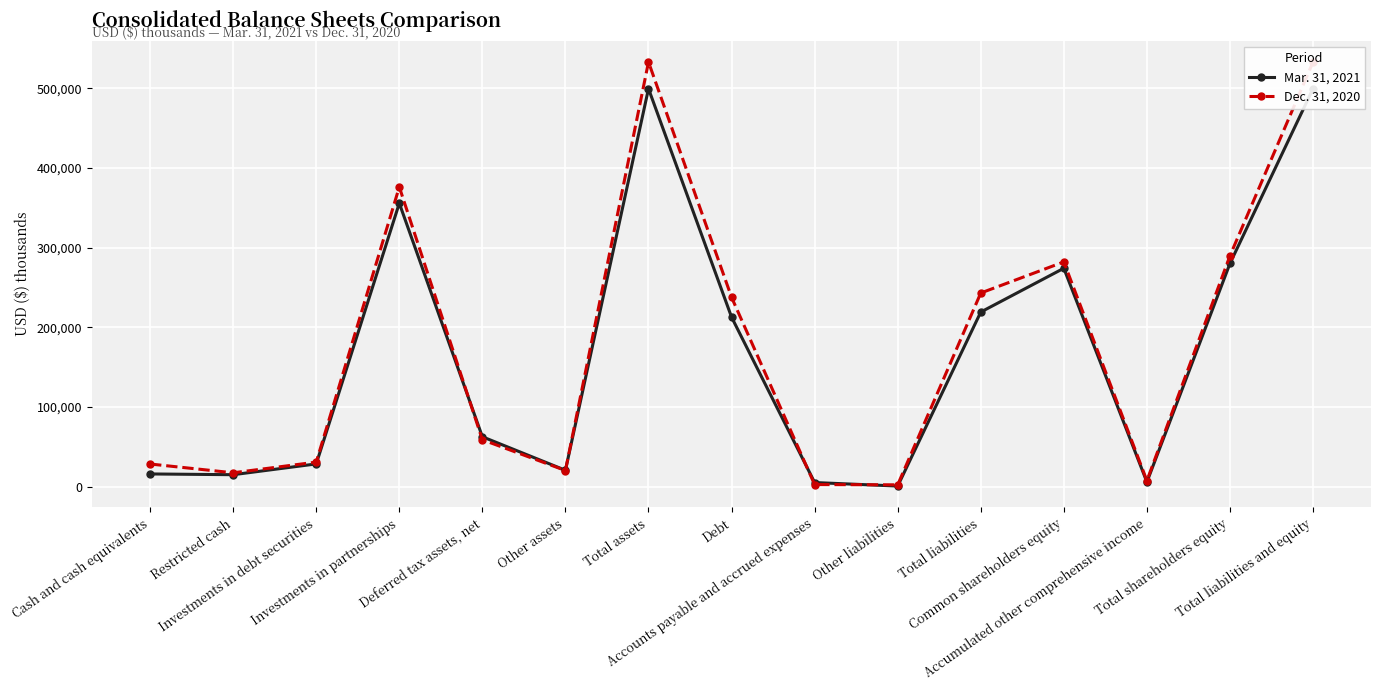

Between which two adjacent categories do Dec. 31, 2020 and Mar. 31, 2021 first intersect?

Investments in partnerships and Deferred tax assets, net